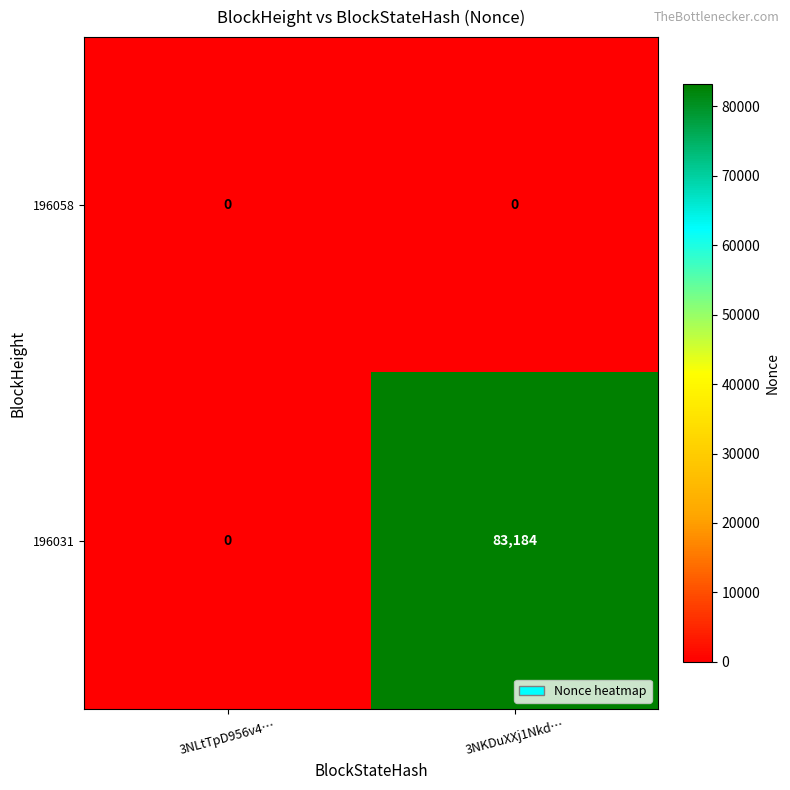

How many series are shown in this chart?

2